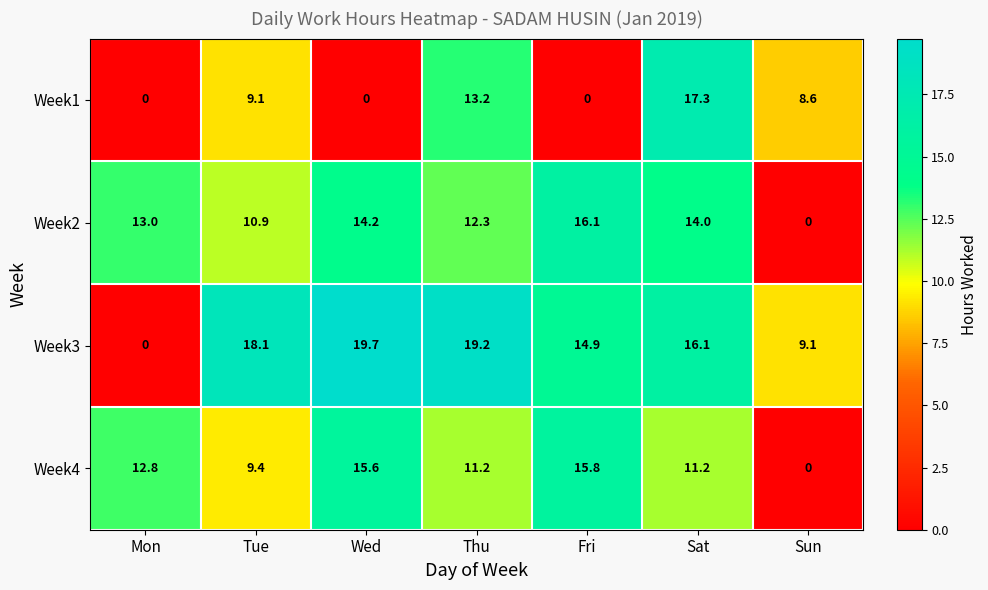

At which label does Week4 first exceed 11?

Mon